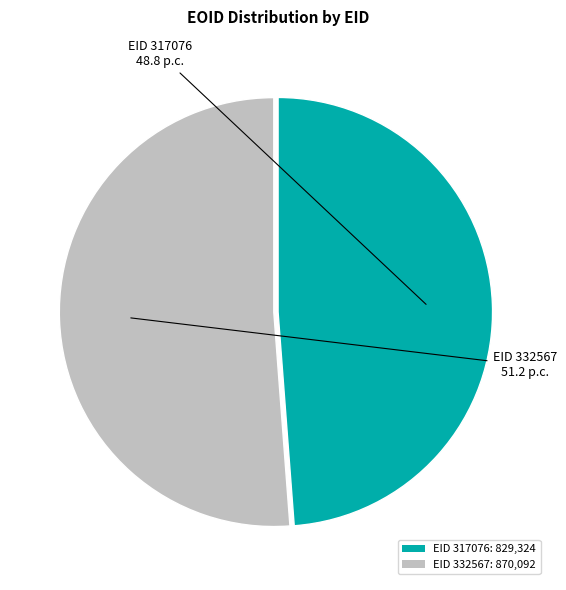

Is it true that EID 332567: 870,092 is 57% of the pie?

False